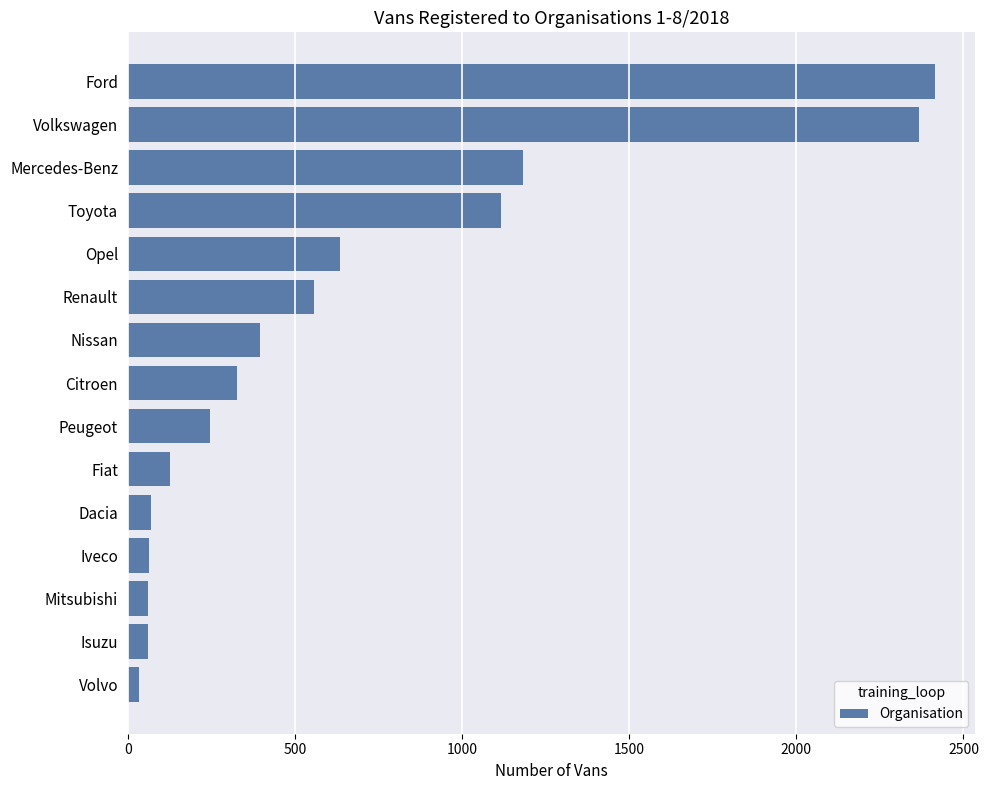

The chart shows a value of 370 at Peugeot. True or false?

False